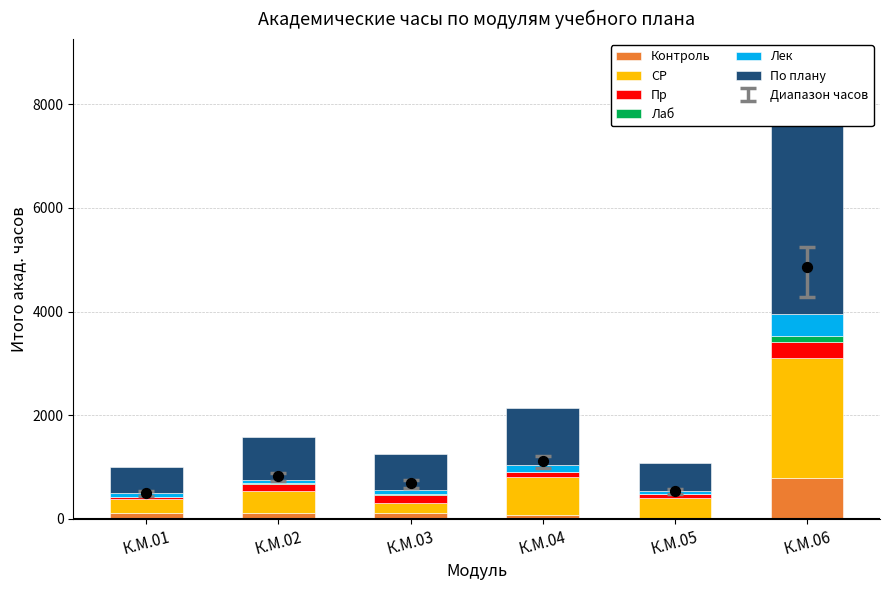

Which series has the largest total across all categories?

По плану